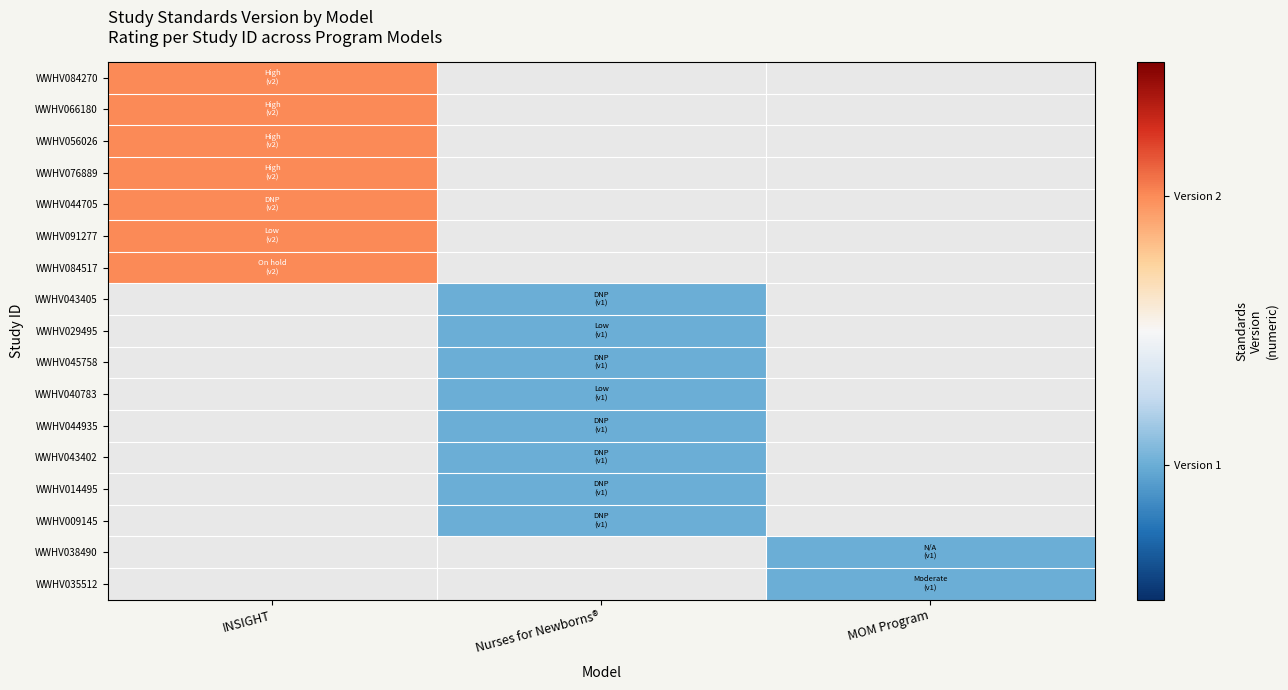

Rank the categories by WWHV044705 value from highest to lowest.

INSIGHT, Nurses for Newborns®, MOM Program